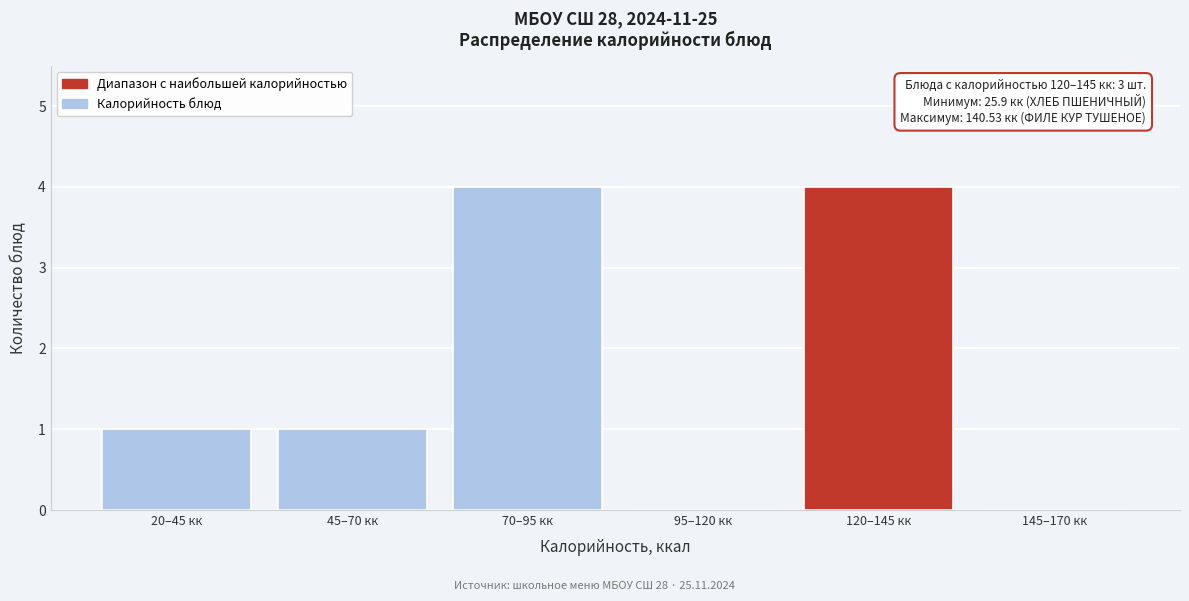

Reading right to left, transcribe all the data shown in this chart.

145–170 кк=0	120–145 кк=4	95–120 кк=0	70–95 кк=4	45–70 кк=1	20–45 кк=1